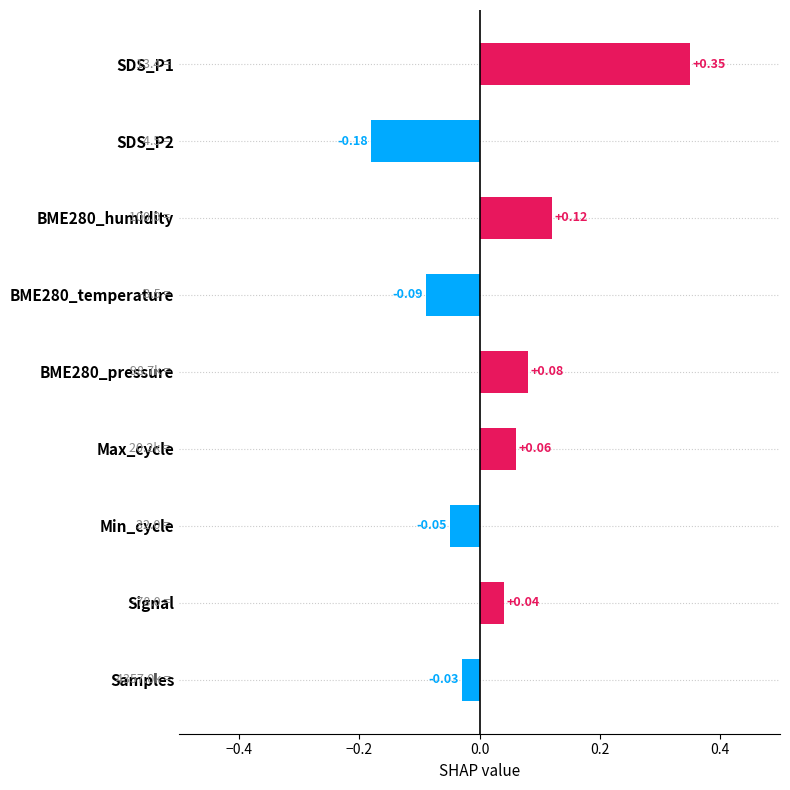

What is the change in value from BME280_temperature to SDS_P1?

+0.4